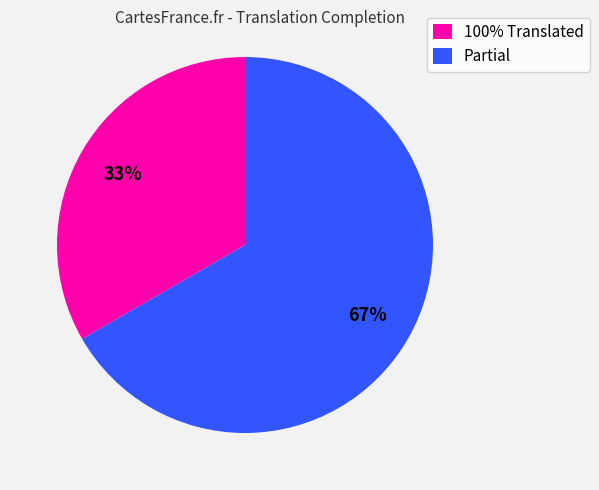

What is the ratio of the value at Partial to the value at 100% Translated?

2.0